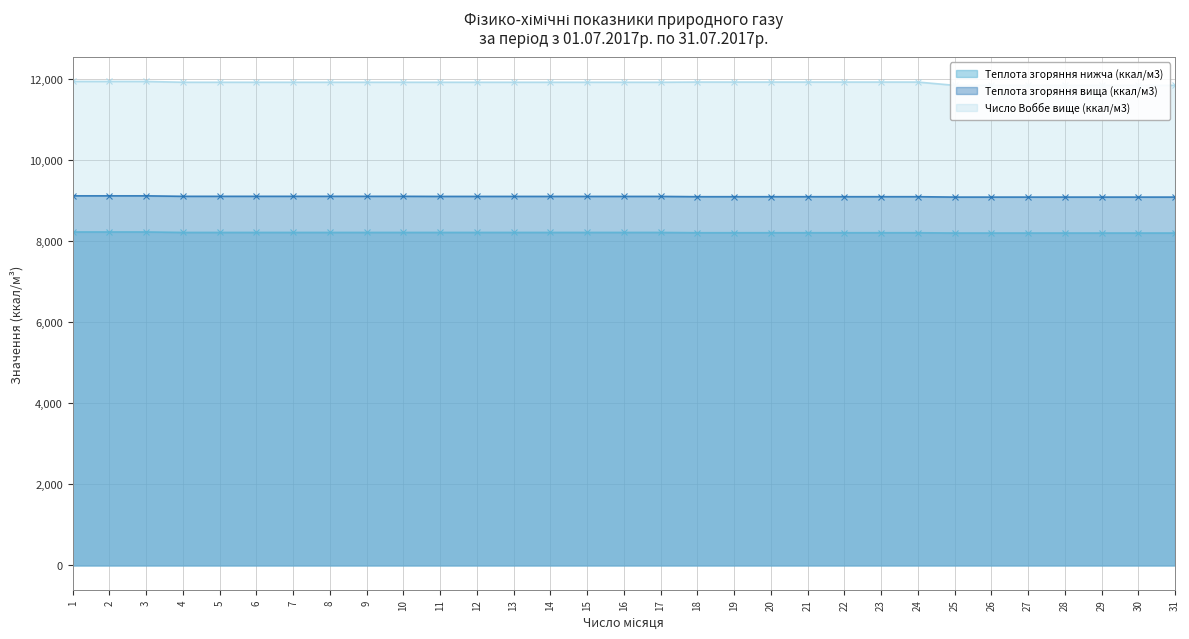

List the series in order of their peak value, lowest first.

Теплота згоряння нижча (ккал/м3), Теплота згоряння вища (ккал/м3), Число Воббе вище (ккал/м3)